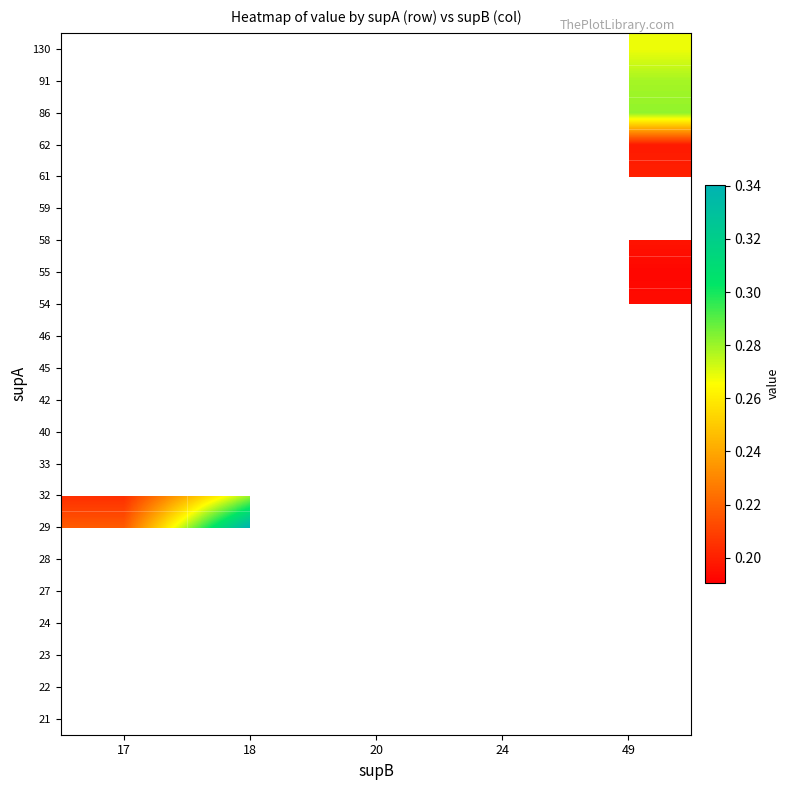

Which has a higher value, 18 or 49?

49